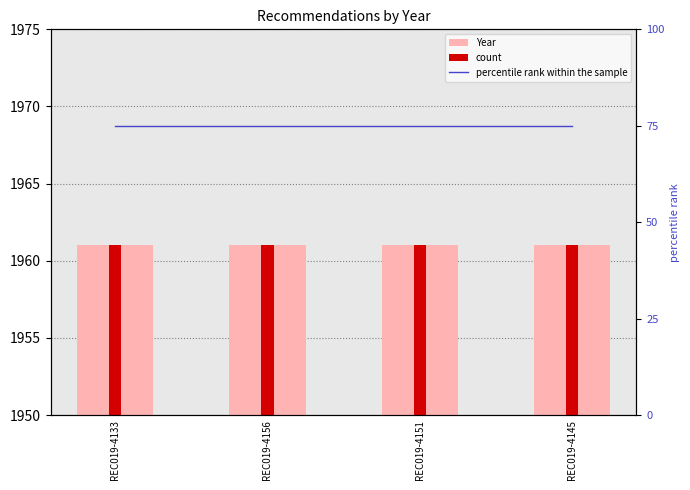

Which series changed the most between REC019-4156 and REC019-4145?

Year